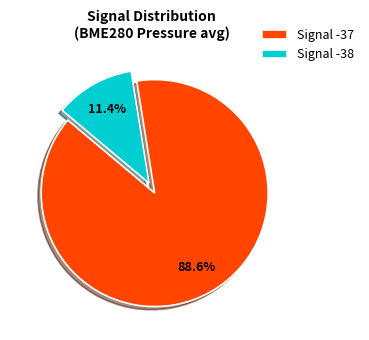

What is the largest slice in the pie chart?

Signal -37